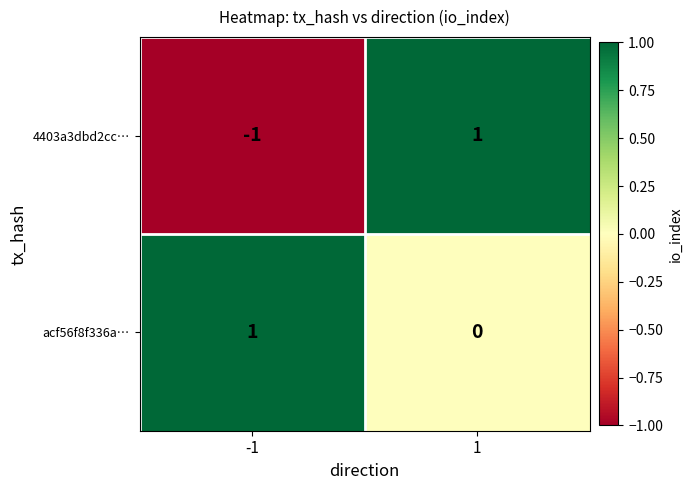

Rank the series by their average value, from highest to lowest.

acf56f8f336a…, 4403a3dbd2cc…